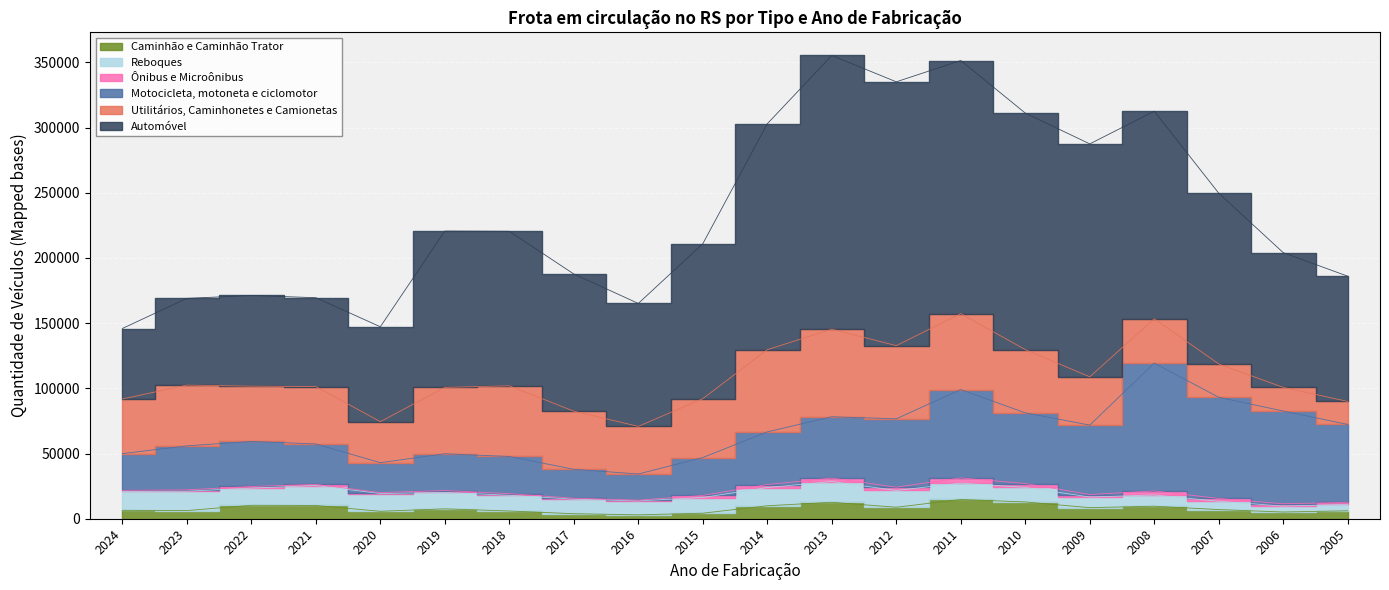

At which category does Ônibus e Microônibus reach its first local valley?

2020